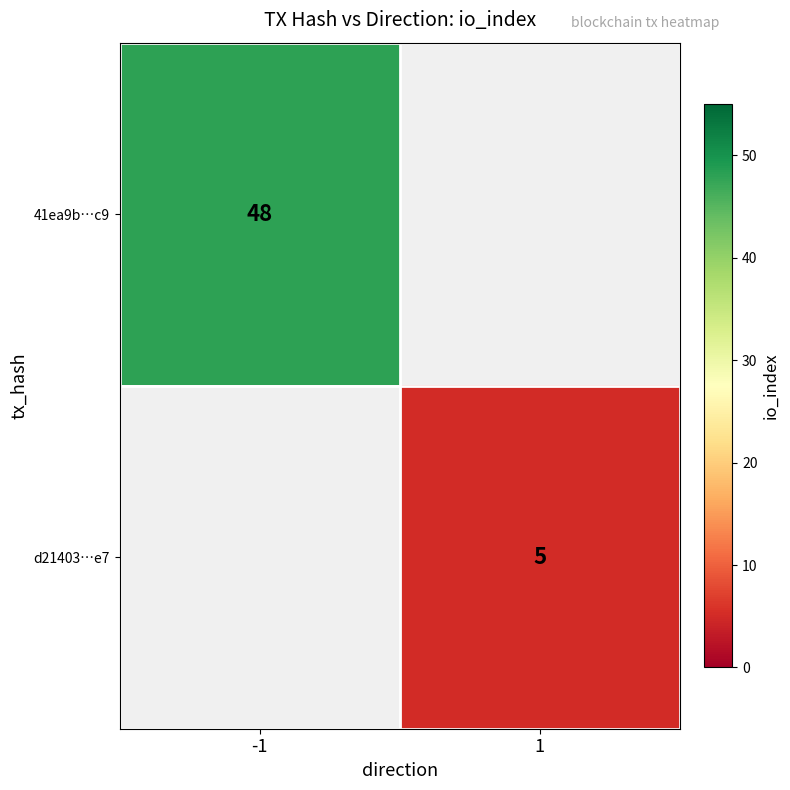

How many categories are shown in the chart?

2